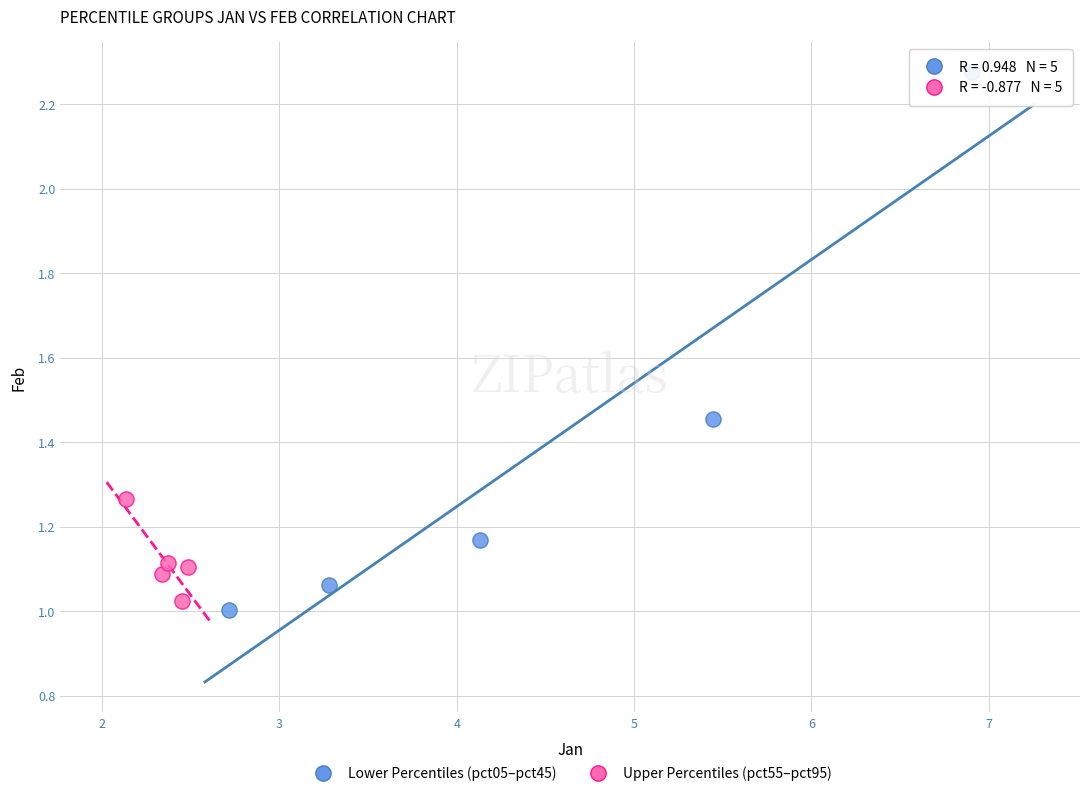

Which series reaches the maximum Y coordinate?

Lower Percentiles (pct05–pct45)